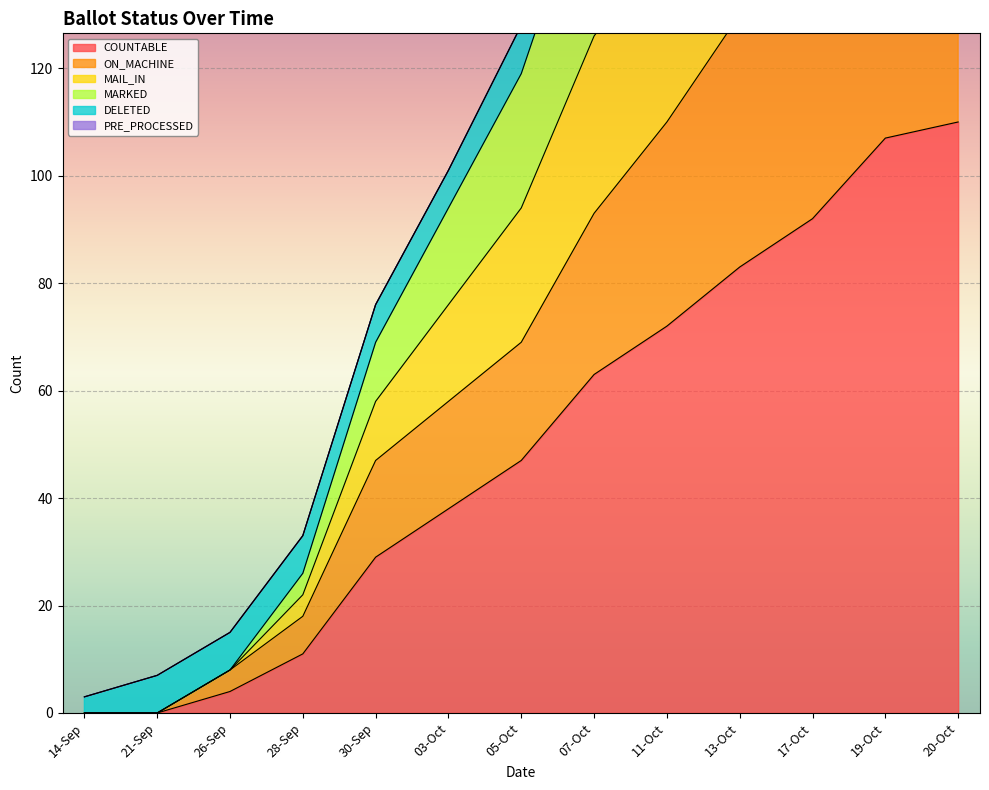

Between 30-Sep and 03-Oct, which is larger?

03-Oct